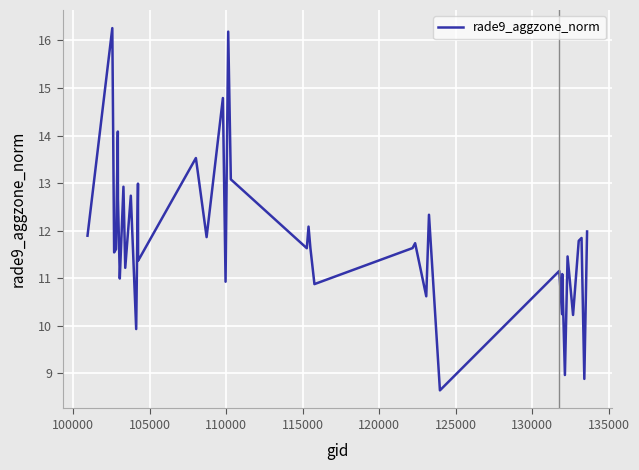

What is the difference between the maximum and minimum values?

7.6